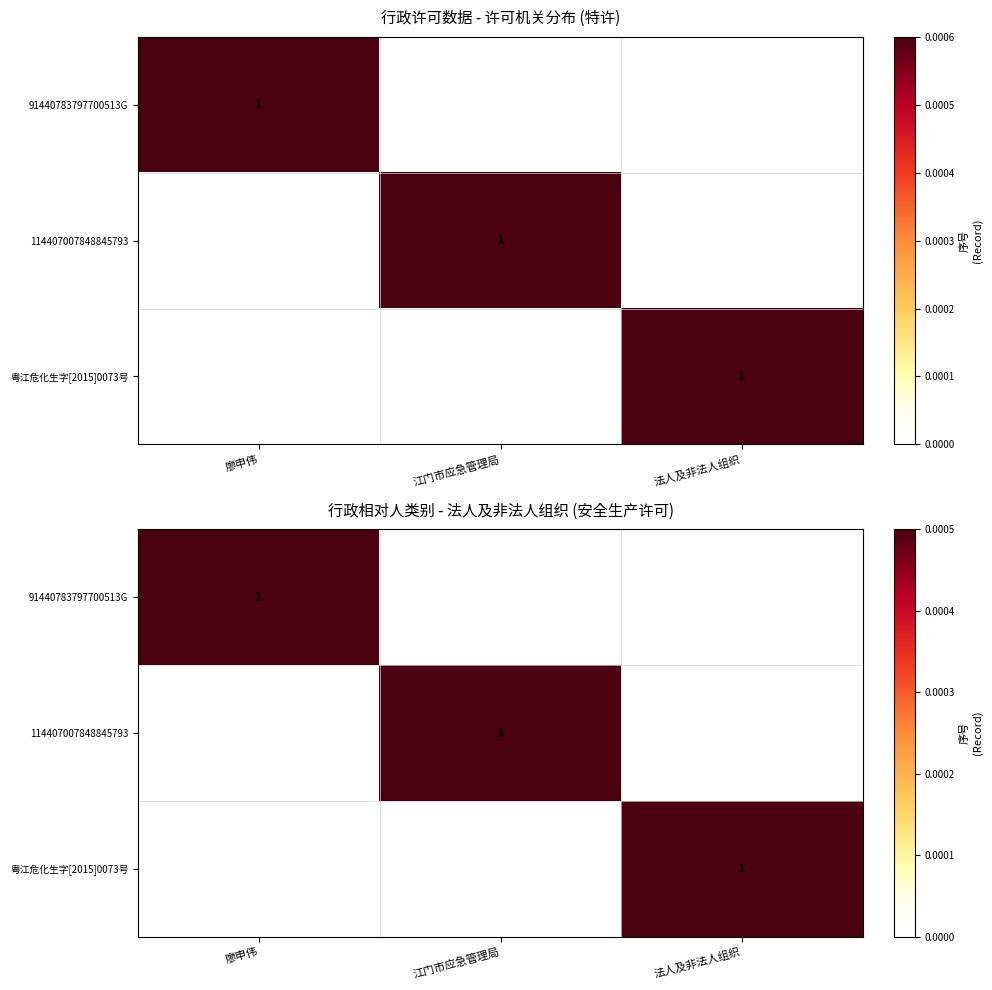

How many positive values does the 粤江危化生字[2015]0073号 series have?

1